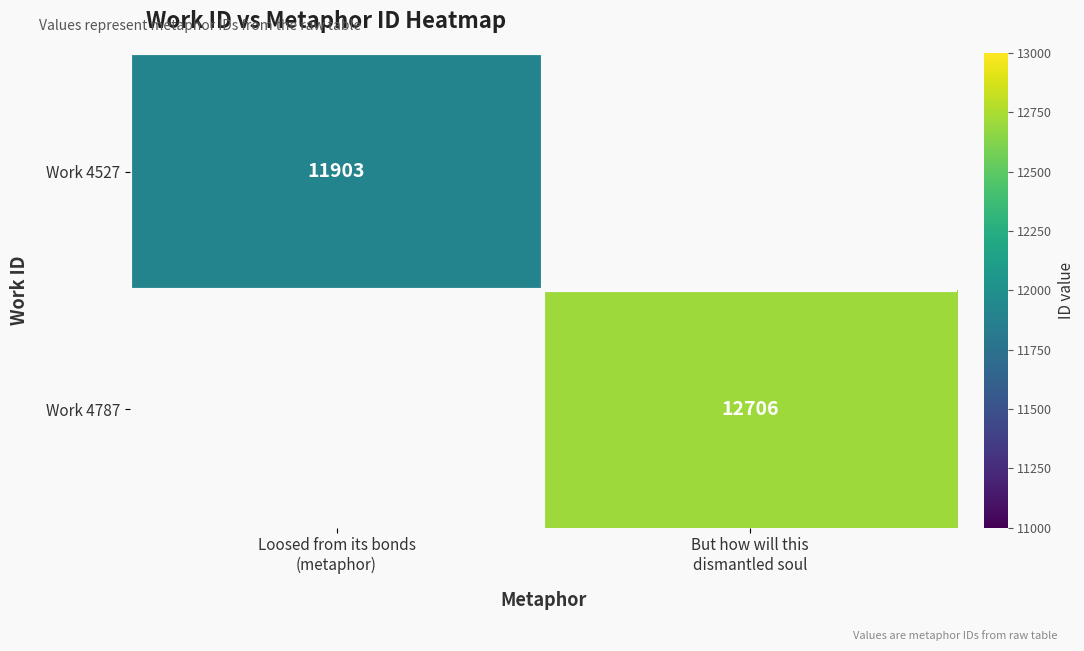

Rank the series by their average value, from lowest to highest.

Work 4527, Work 4787